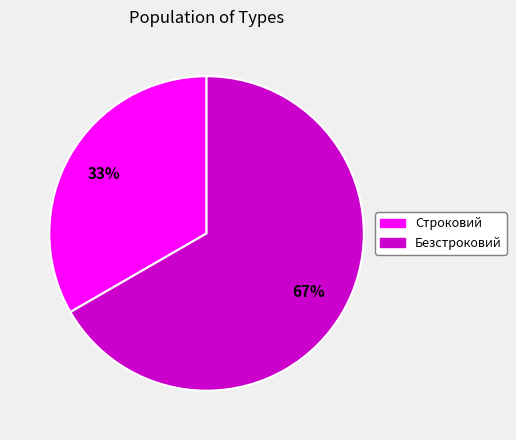

What percentage is the Строковий slice, to the nearest percent?

33%